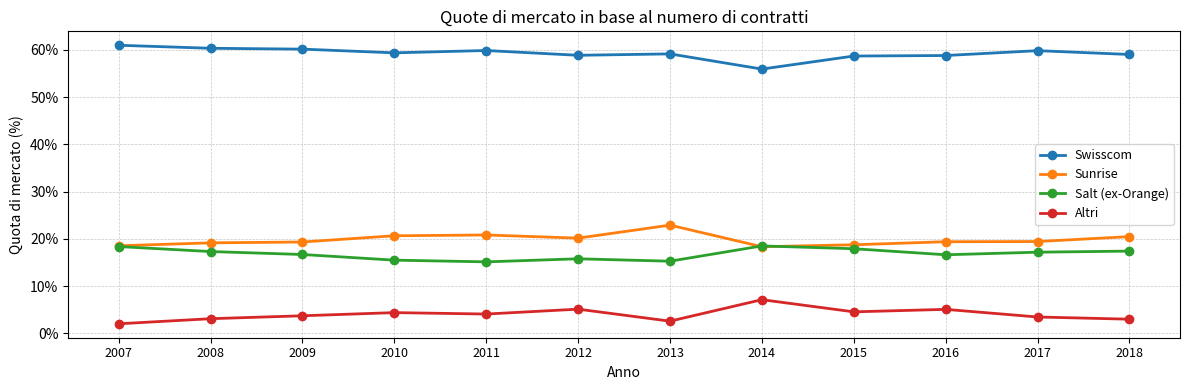

Reading left to right, transcribe all the data shown in this chart.

Swisscom: 2007=0.6	2008=0.6	2009=0.6	2010=0.6	2011=0.6	2012=0.6	2013=0.6	2014=0.6	2015=0.6	2016=0.6	2017=0.6	2018=0.6
Sunrise: 2007=0.2	2008=0.2	2009=0.2	2010=0.2	2011=0.2	2012=0.2	2013=0.2	2014=0.2	2015=0.2	2016=0.2	2017=0.2	2018=0.2
Salt (ex-Orange): 2007=0.2	2008=0.2	2009=0.2	2010=0.2	2011=0.2	2012=0.2	2013=0.2	2014=0.2	2015=0.2	2016=0.2	2017=0.2	2018=0.2
Altri: 2007=0.0	2008=0.0	2009=0.0	2010=0.0	2011=0.0	2012=0.1	2013=0.0	2014=0.1	2015=0.0	2016=0.1	2017=0.0	2018=0.0